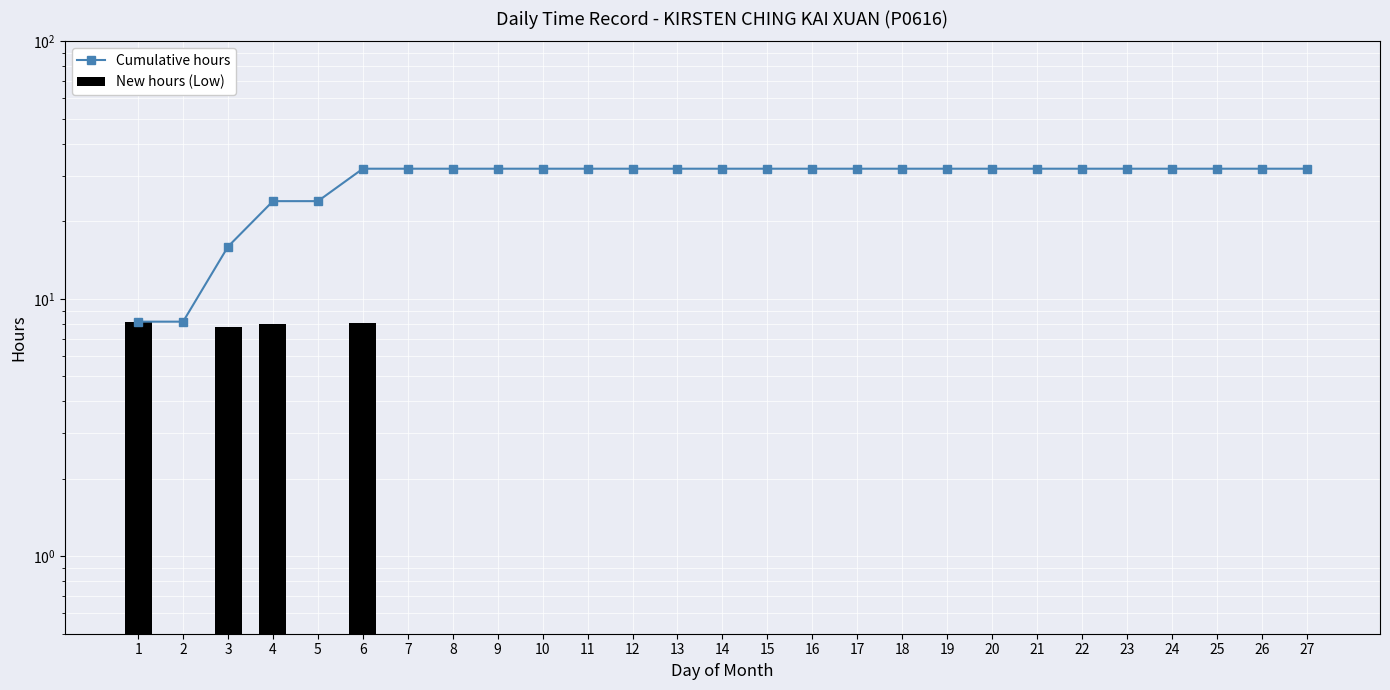

What is the total value across all series at 10?

32.5